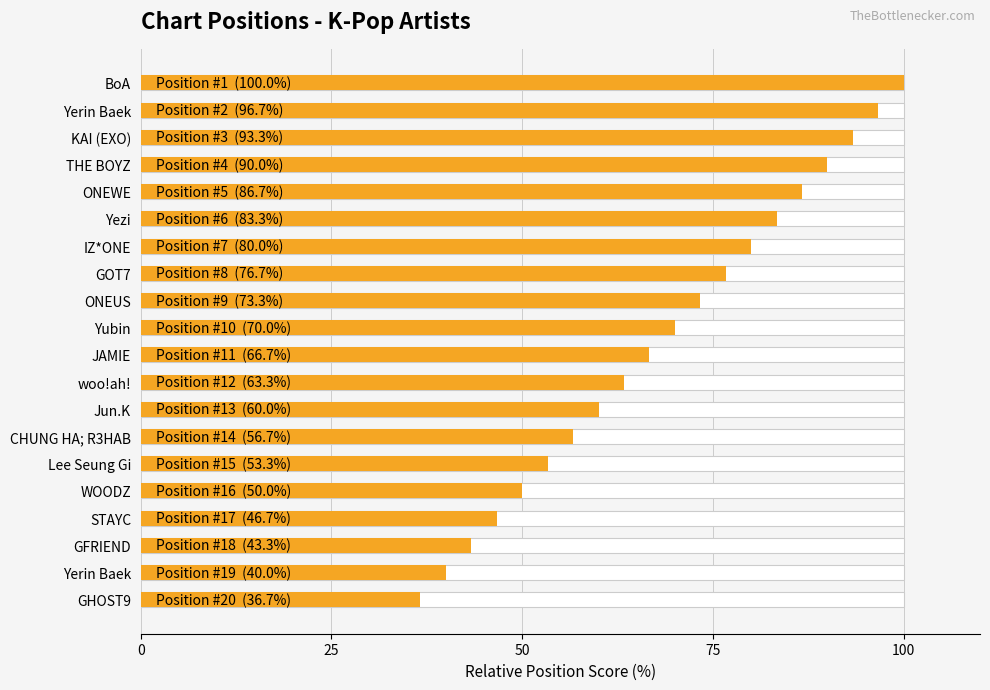

What is the label of the 10th bar from the right?

JAMIE